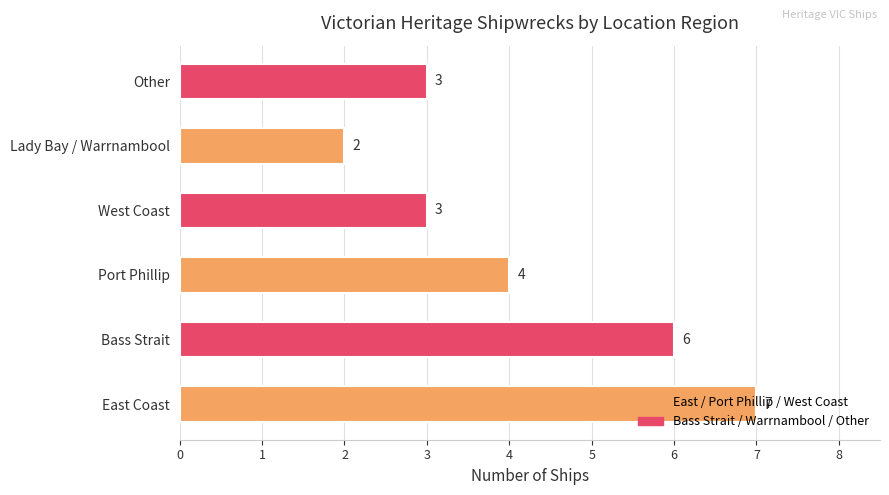

Where is the data nearest to the value 4?

Port Phillip